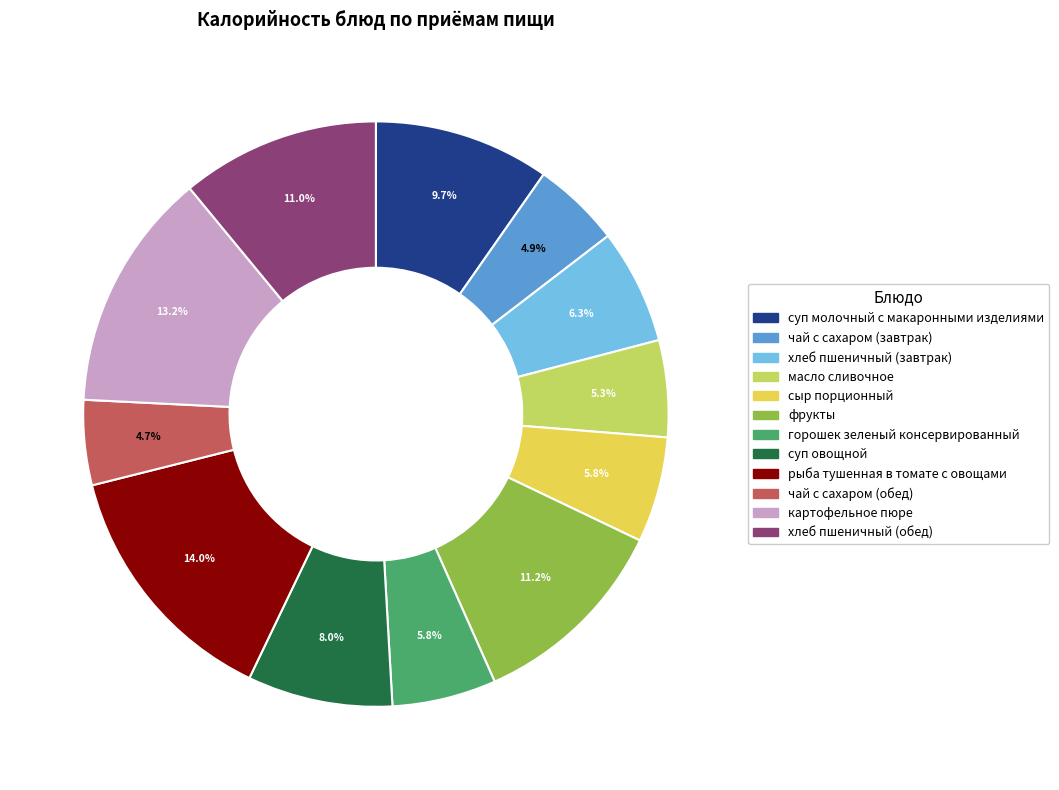

How many slices are in this pie chart?

12